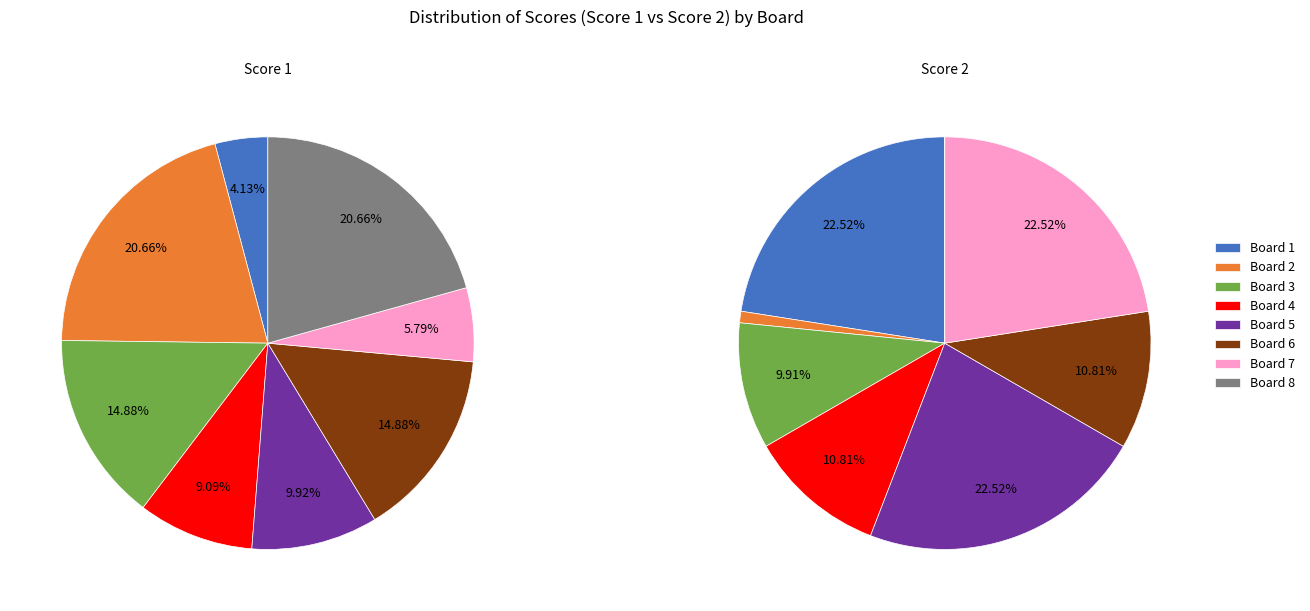

True or false: Board 6 accounts for 11% of the total.

True